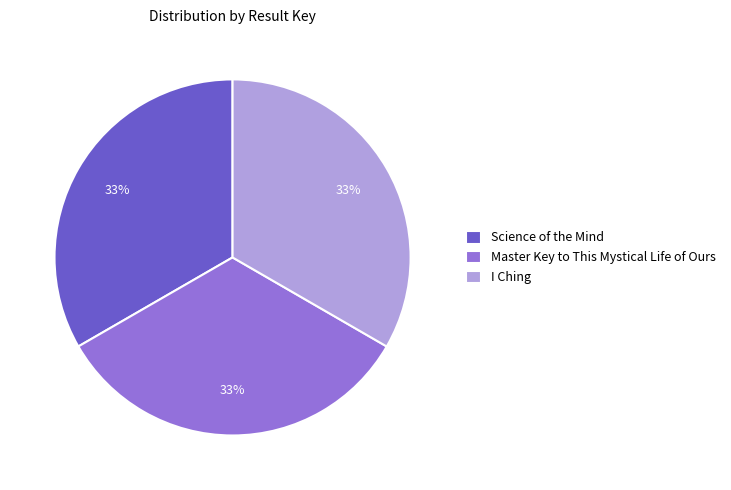

Count the number of slices in the pie.

3